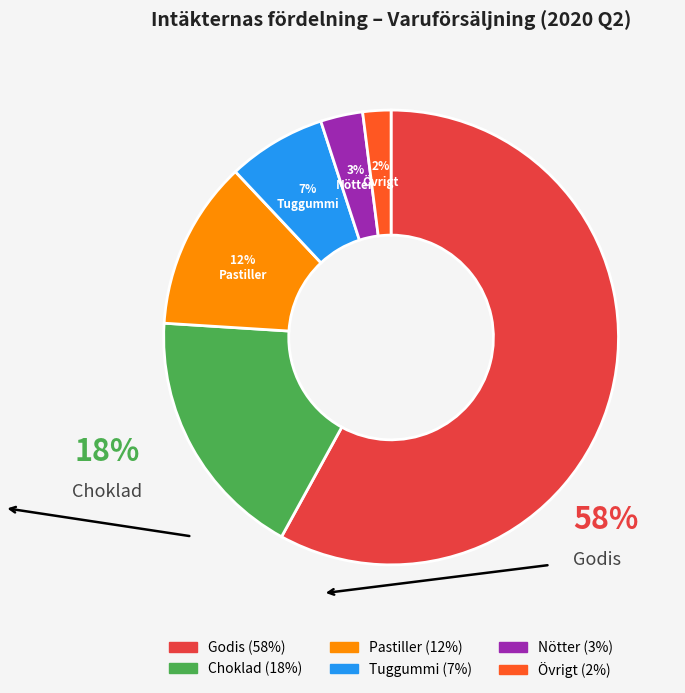

Is there any slice that represents more than half of the pie?

Yes